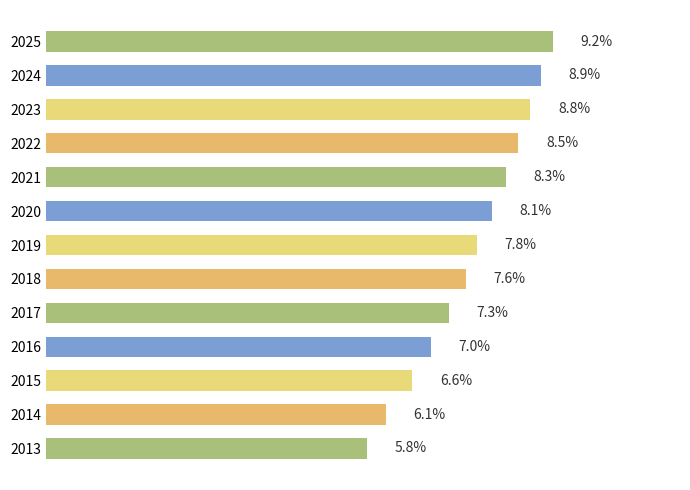

List the labels in order of value, largest first.

2025, 2024, 2023, 2022, 2021, 2020, 2019, 2018, 2017, 2016, 2015, 2014, 2013